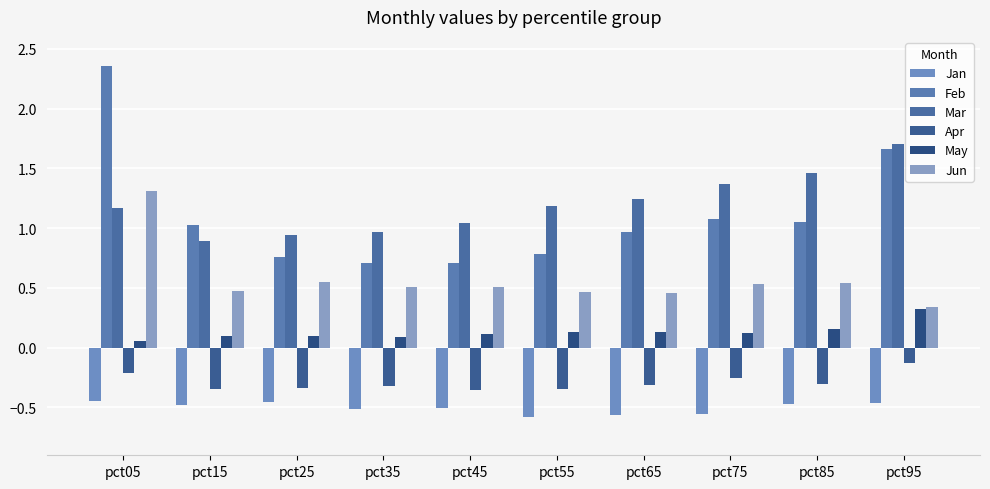

How many bars are there in total?

60